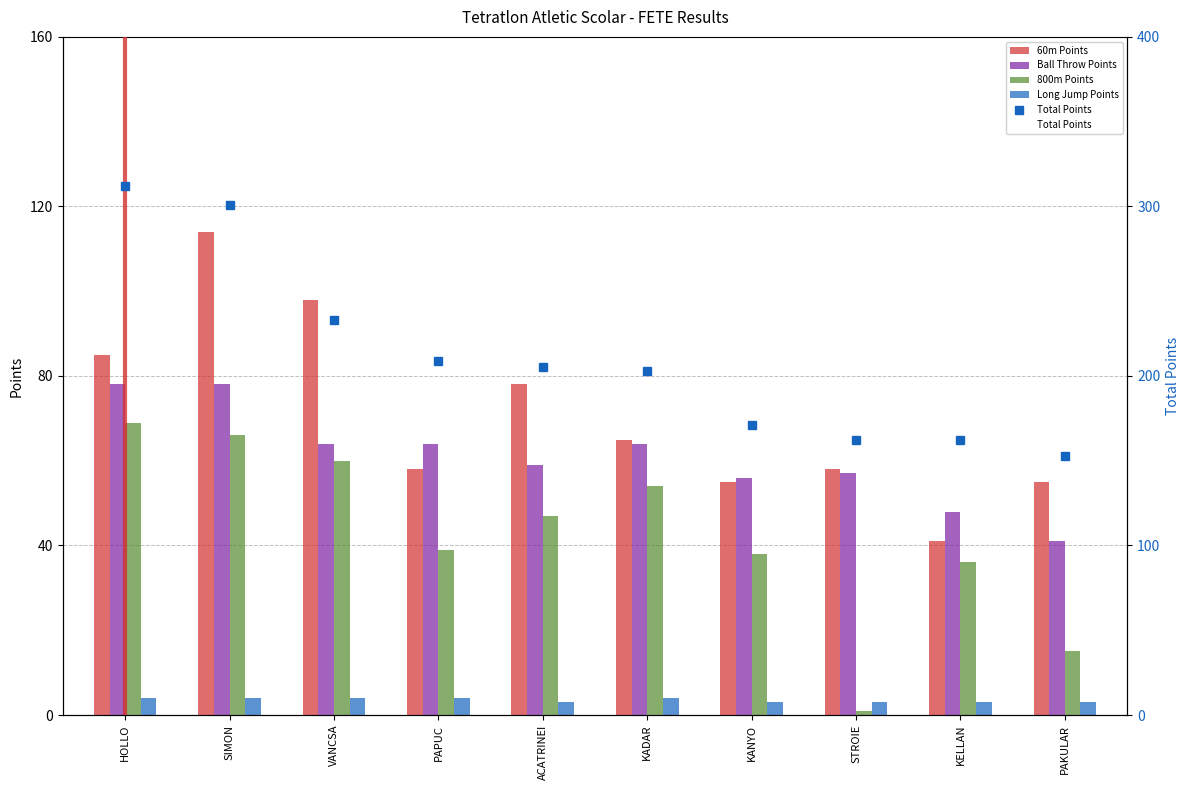

How many bars are there in total?

50